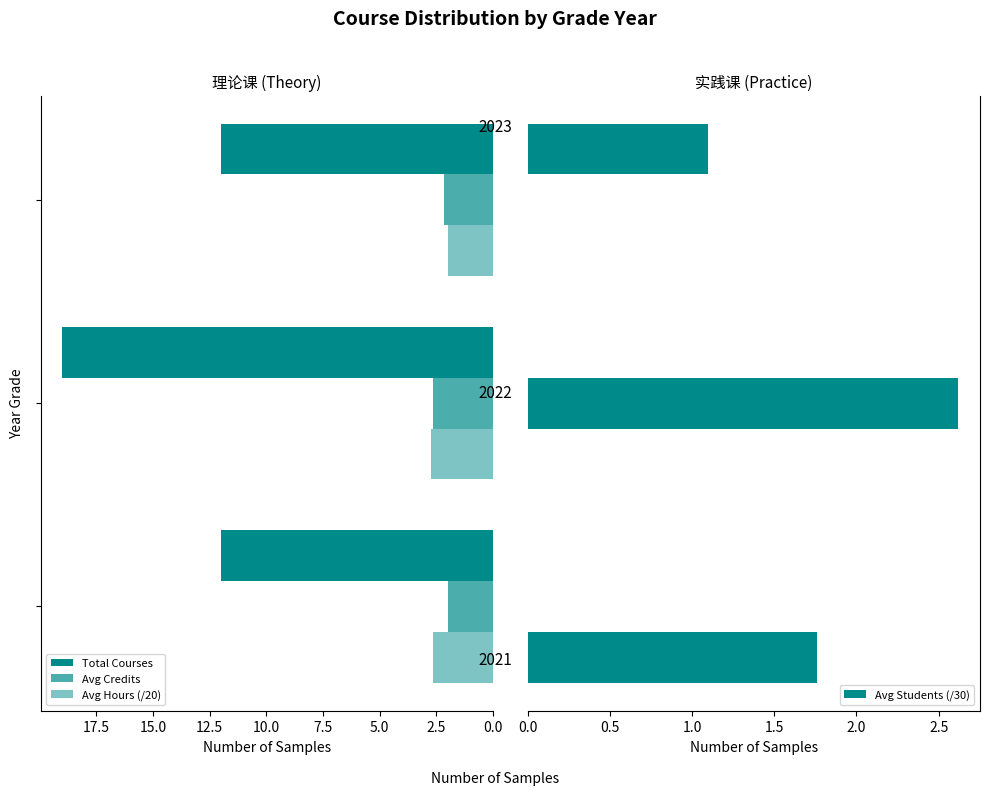

List the series in order of their peak value, lowest first.

Avg Students (/30), Avg Credits, Avg Hours (/20), Total Courses